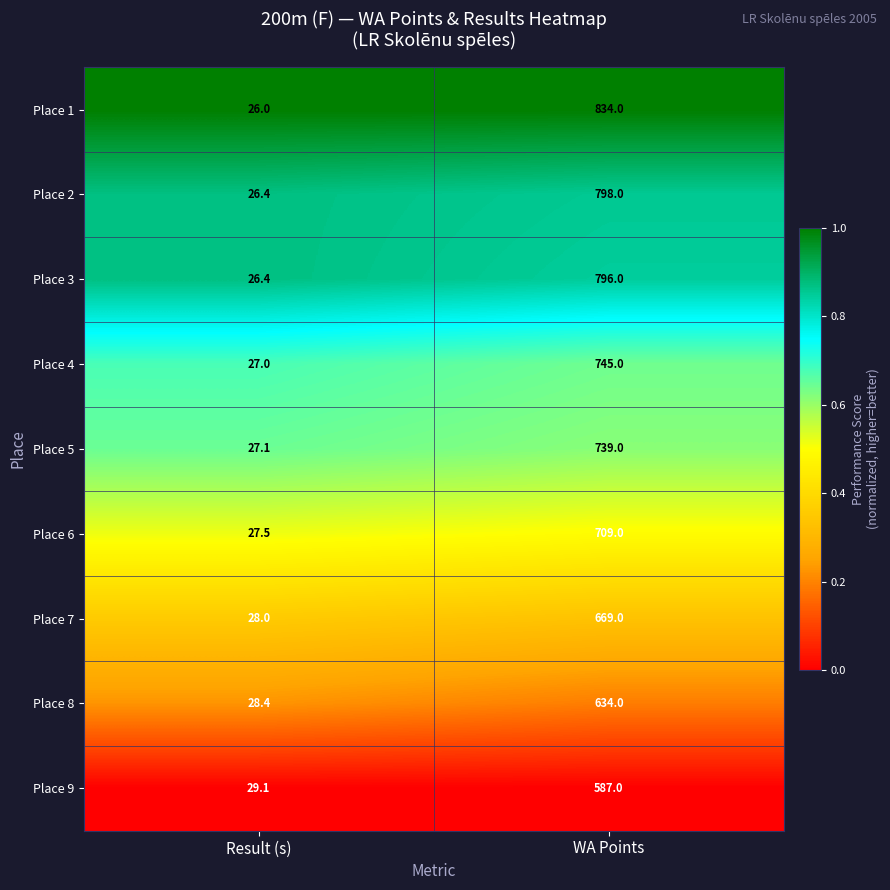

What is the minimum value for Place 3?

26.4